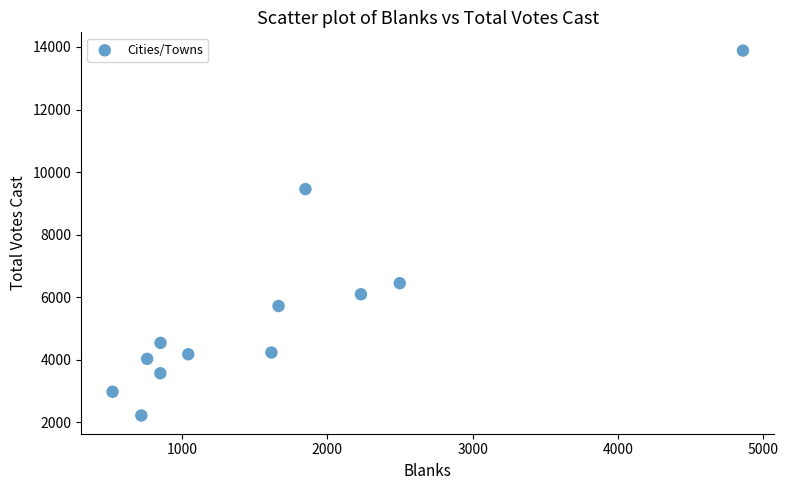

What is the average Y value?

5614